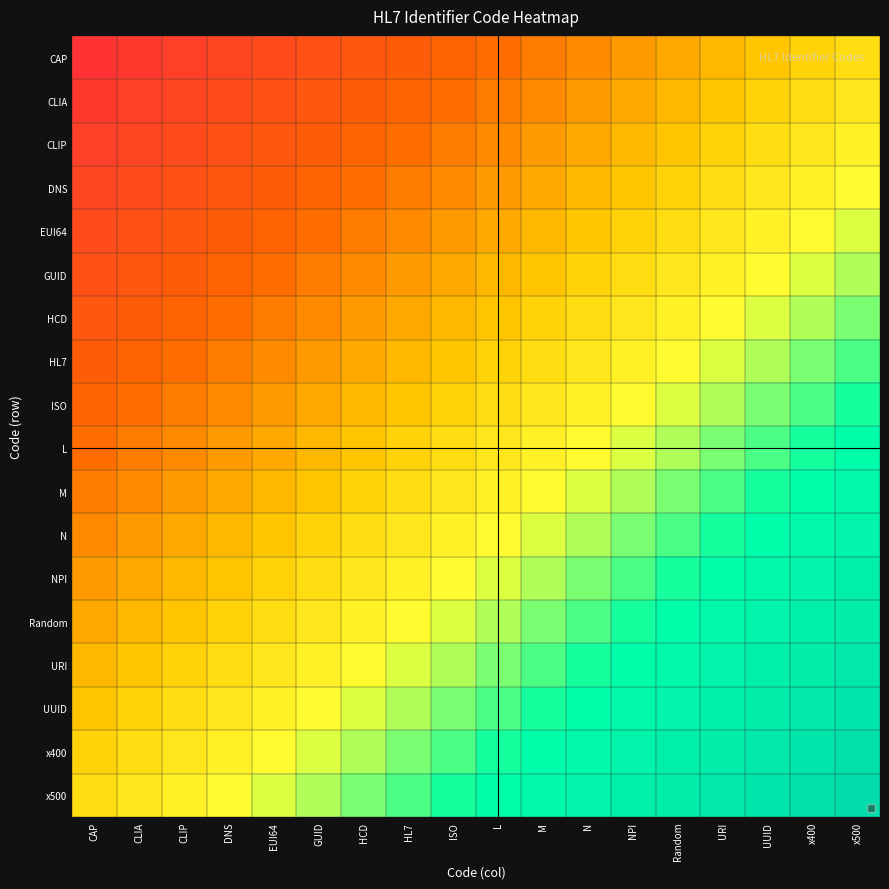

Reading left to right, what are all the values shown in this chart?

CAP: CAP=1.0	CLIA=1.1	CLIP=1.1	DNS=1.1	EUI64=1.2	GUID=1.2	HCD=1.3	HL7=1.4	ISO=1.4	L=1.4	M=1.5	N=1.6	NPI=1.6	Random=1.6	URI=1.7	UUID=1.8	x400=1.8	x500=1.9
CLIA: CAP=1.1	CLIA=1.1	CLIP=1.1	DNS=1.2	EUI64=1.2	GUID=1.3	HCD=1.4	HL7=1.4	ISO=1.4	L=1.5	M=1.6	N=1.6	NPI=1.6	Random=1.7	URI=1.8	UUID=1.8	x400=1.9	x500=1.9
CLIP: CAP=1.1	CLIA=1.1	CLIP=1.2	DNS=1.2	EUI64=1.3	GUID=1.4	HCD=1.4	HL7=1.4	ISO=1.5	L=1.6	M=1.6	N=1.6	NPI=1.7	Random=1.8	URI=1.8	UUID=1.9	x400=1.9	x500=2.0
DNS: CAP=1.1	CLIA=1.2	CLIP=1.2	DNS=1.3	EUI64=1.4	GUID=1.4	HCD=1.4	HL7=1.5	ISO=1.6	L=1.6	M=1.6	N=1.7	NPI=1.8	Random=1.8	URI=1.9	UUID=1.9	x400=2.0	x500=2.0
EUI64: CAP=1.2	CLIA=1.2	CLIP=1.3	DNS=1.4	EUI64=1.4	GUID=1.4	HCD=1.5	HL7=1.6	ISO=1.6	L=1.6	M=1.7	N=1.8	NPI=1.8	Random=1.9	URI=1.9	UUID=2.0	x400=2.0	x500=2.0
GUID: CAP=1.2	CLIA=1.3	CLIP=1.4	DNS=1.4	EUI64=1.4	GUID=1.5	HCD=1.6	HL7=1.6	ISO=1.6	L=1.7	M=1.8	N=1.8	NPI=1.9	Random=1.9	URI=2.0	UUID=2.0	x400=2.0	x500=2.1
HCD: CAP=1.3	CLIA=1.4	CLIP=1.4	DNS=1.4	EUI64=1.5	GUID=1.6	HCD=1.6	HL7=1.6	ISO=1.7	L=1.8	M=1.8	N=1.9	NPI=1.9	Random=2.0	URI=2.0	UUID=2.0	x400=2.1	x500=2.2
HL7: CAP=1.4	CLIA=1.4	CLIP=1.4	DNS=1.5	EUI64=1.6	GUID=1.6	HCD=1.6	HL7=1.7	ISO=1.8	L=1.8	M=1.9	N=1.9	NPI=2.0	Random=2.0	URI=2.0	UUID=2.1	x400=2.2	x500=2.2
ISO: CAP=1.4	CLIA=1.4	CLIP=1.5	DNS=1.6	EUI64=1.6	GUID=1.6	HCD=1.7	HL7=1.8	ISO=1.8	L=1.9	M=1.9	N=2.0	NPI=2.0	Random=2.0	URI=2.1	UUID=2.2	x400=2.2	x500=2.2
L: CAP=1.4	CLIA=1.5	CLIP=1.6	DNS=1.6	EUI64=1.6	GUID=1.7	HCD=1.8	HL7=1.8	ISO=1.9	L=1.9	M=2.0	N=2.0	NPI=2.0	Random=2.1	URI=2.2	UUID=2.2	x400=2.2	x500=2.3
M: CAP=1.5	CLIA=1.6	CLIP=1.6	DNS=1.6	EUI64=1.7	GUID=1.8	HCD=1.8	HL7=1.9	ISO=1.9	L=2.0	M=2.0	N=2.0	NPI=2.1	Random=2.2	URI=2.2	UUID=2.2	x400=2.3	x500=2.4
N: CAP=1.6	CLIA=1.6	CLIP=1.6	DNS=1.7	EUI64=1.8	GUID=1.8	HCD=1.9	HL7=1.9	ISO=2.0	L=2.0	M=2.0	N=2.1	NPI=2.2	Random=2.2	URI=2.2	UUID=2.3	x400=2.4	x500=2.4
NPI: CAP=1.6	CLIA=1.6	CLIP=1.7	DNS=1.8	EUI64=1.8	GUID=1.9	HCD=1.9	HL7=2.0	ISO=2.0	L=2.0	M=2.1	N=2.2	NPI=2.2	Random=2.2	URI=2.3	UUID=2.4	x400=2.4	x500=2.5
Random: CAP=1.6	CLIA=1.7	CLIP=1.8	DNS=1.8	EUI64=1.9	GUID=1.9	HCD=2.0	HL7=2.0	ISO=2.0	L=2.1	M=2.2	N=2.2	NPI=2.2	Random=2.3	URI=2.4	UUID=2.4	x400=2.5	x500=2.5
URI: CAP=1.7	CLIA=1.8	CLIP=1.8	DNS=1.9	EUI64=1.9	GUID=2.0	HCD=2.0	HL7=2.0	ISO=2.1	L=2.2	M=2.2	N=2.2	NPI=2.3	Random=2.4	URI=2.4	UUID=2.5	x400=2.5	x500=2.5
UUID: CAP=1.8	CLIA=1.8	CLIP=1.9	DNS=1.9	EUI64=2.0	GUID=2.0	HCD=2.0	HL7=2.1	ISO=2.2	L=2.2	M=2.2	N=2.3	NPI=2.4	Random=2.4	URI=2.5	UUID=2.5	x400=2.5	x500=2.6
x400: CAP=1.8	CLIA=1.9	CLIP=1.9	DNS=2.0	EUI64=2.0	GUID=2.0	HCD=2.1	HL7=2.2	ISO=2.2	L=2.2	M=2.3	N=2.4	NPI=2.4	Random=2.5	URI=2.5	UUID=2.5	x400=2.6	x500=2.7
x500: CAP=1.9	CLIA=1.9	CLIP=2.0	DNS=2.0	EUI64=2.0	GUID=2.1	HCD=2.2	HL7=2.2	ISO=2.2	L=2.3	M=2.4	N=2.4	NPI=2.5	Random=2.5	URI=2.5	UUID=2.6	x400=2.7	x500=2.7